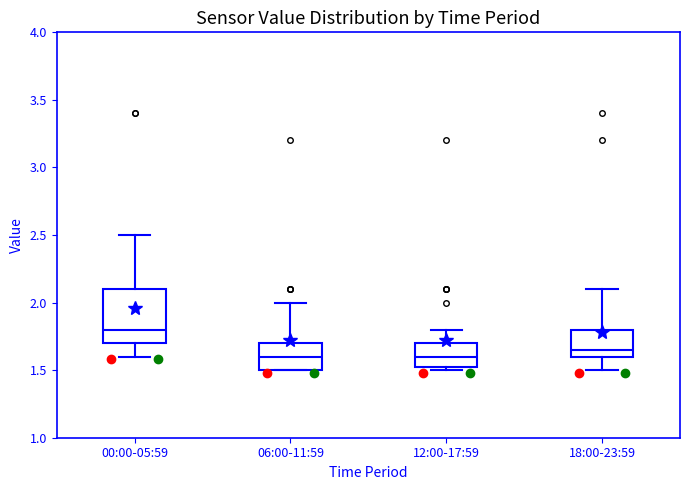

Comparing the boxes themselves (not the whiskers), which one is the tallest?

00:00-05:59